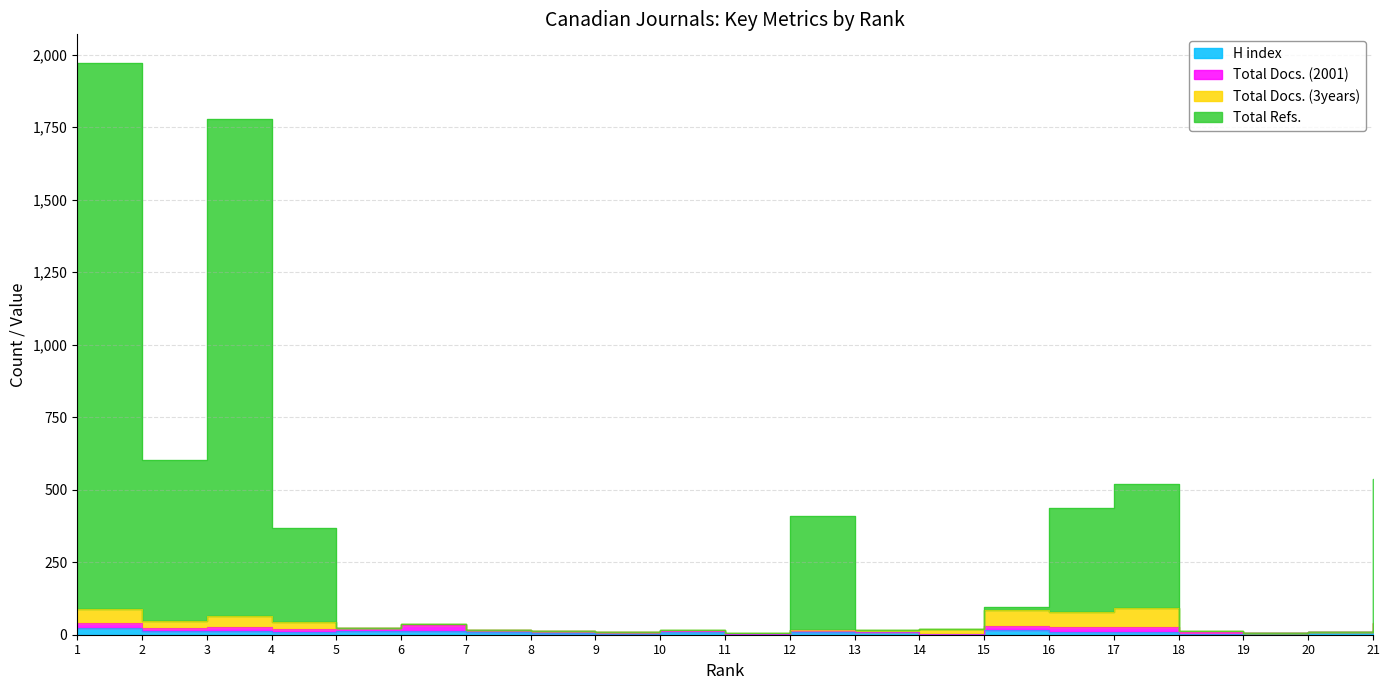

True or false: H index has more than 2 points higher than both neighbors.

True